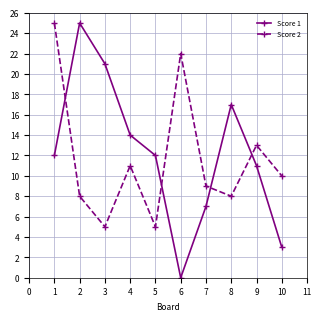

Count the Score 1 values in the range 7 to 17.

6